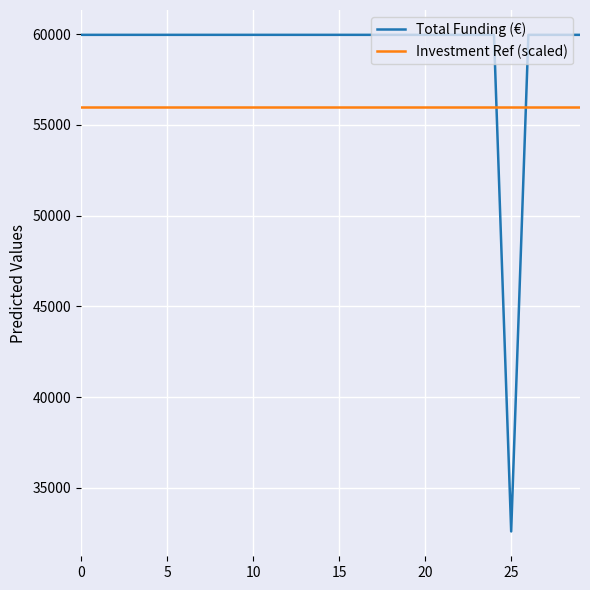

List the series in order of their overall mean, highest first.

Total Funding (€), Investment Ref (scaled)